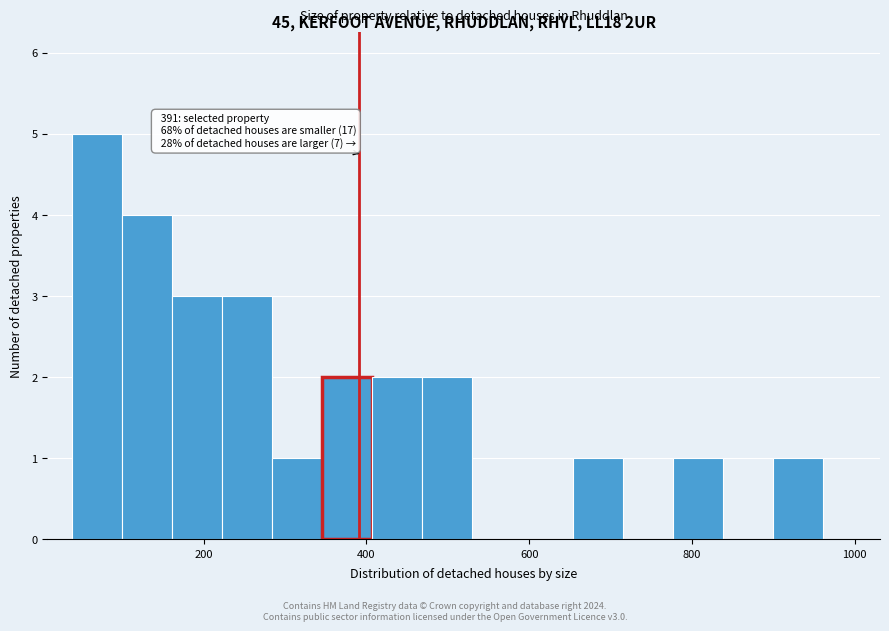

Around what value on the x-axis is the tallest bar? Give the approximate position of its centre, as read against the axis.

60